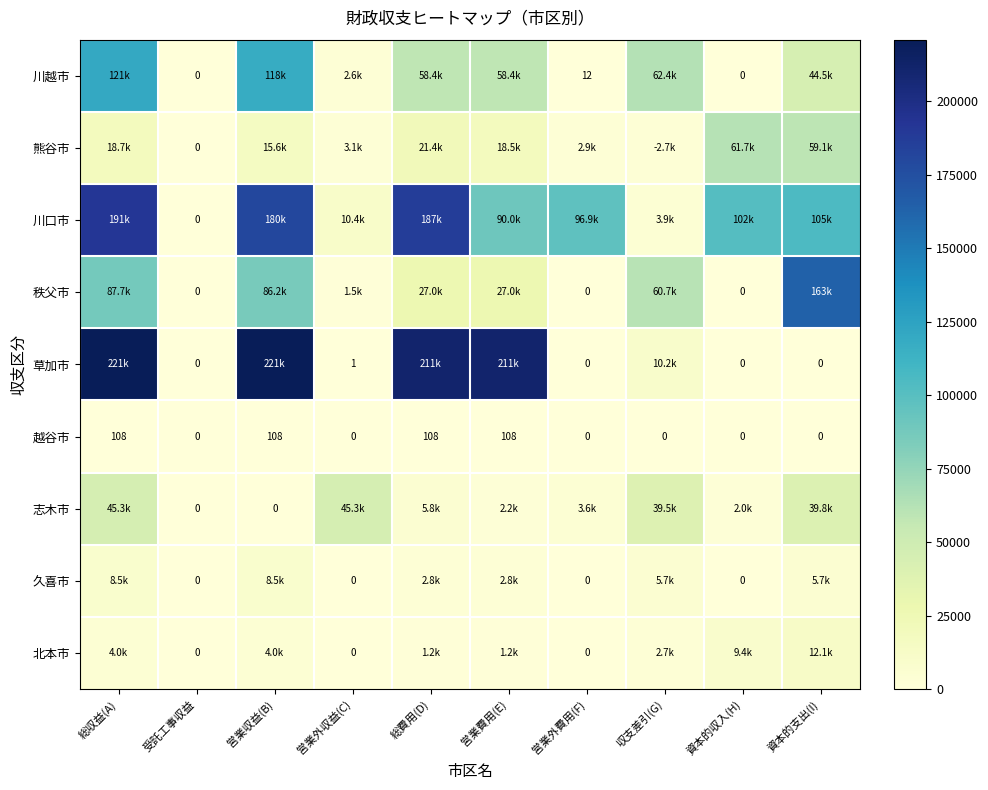

What is the difference between the maximum and minimum values in the 越谷市 series?

108